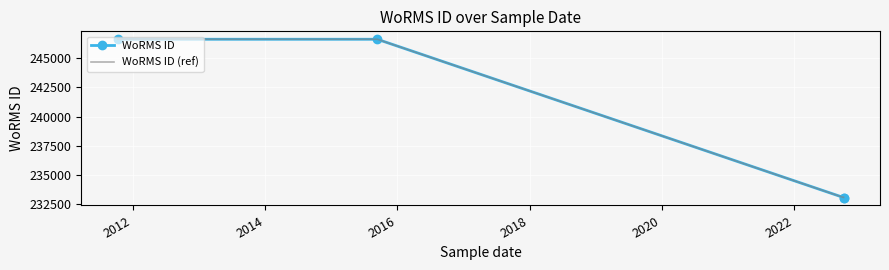

Count the number of data series in this chart.

2